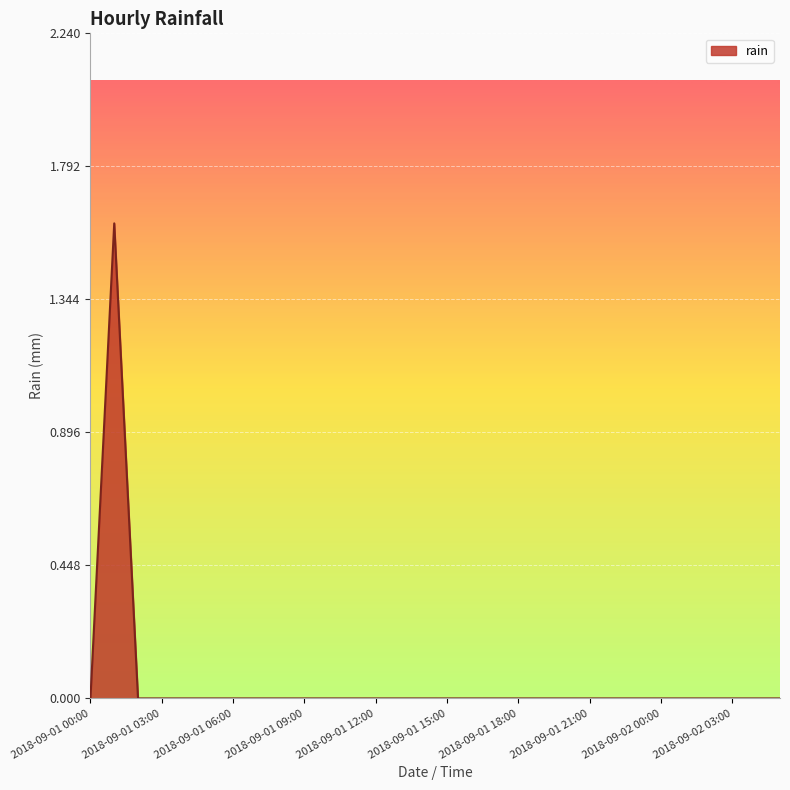

Reading left to right, what are all the values shown in this chart?

0.0	1.6	0.0	0.0	0.0	0.0	0.0	0.0	0.0	0.0	0.0	0.0	0.0	0.0	0.0	0.0	0.0	0.0	0.0	0.0	0.0	0.0	0.0	0.0	0.0	0.0	0.0	0.0	0.0	0.0